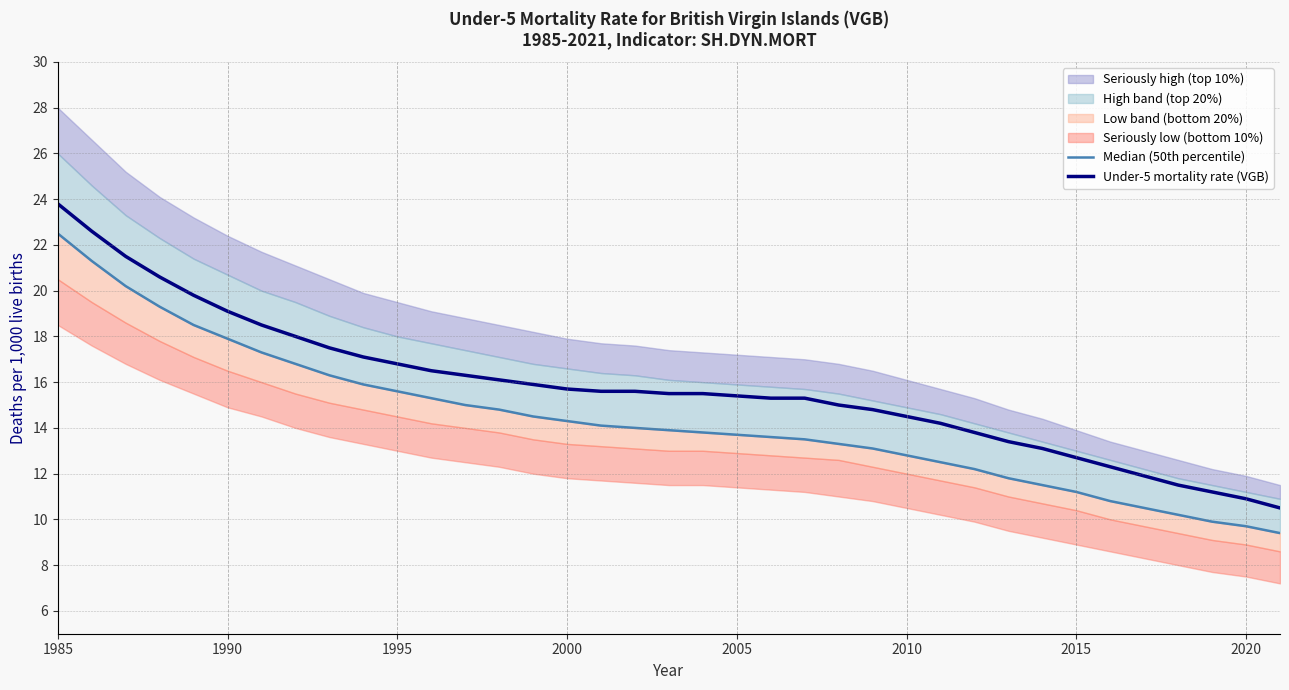

Is it true that Under-5 mortality rate (VGB) equals 3.3 at 2015?

False